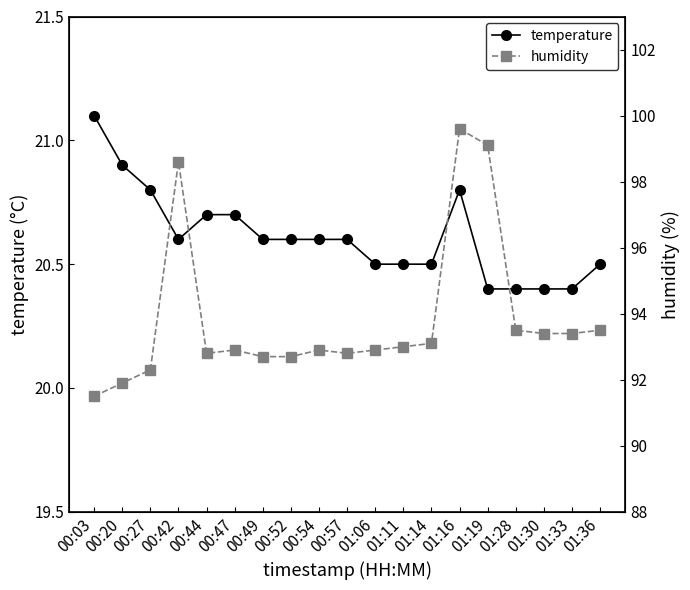

What position from the right is 00:47?

14